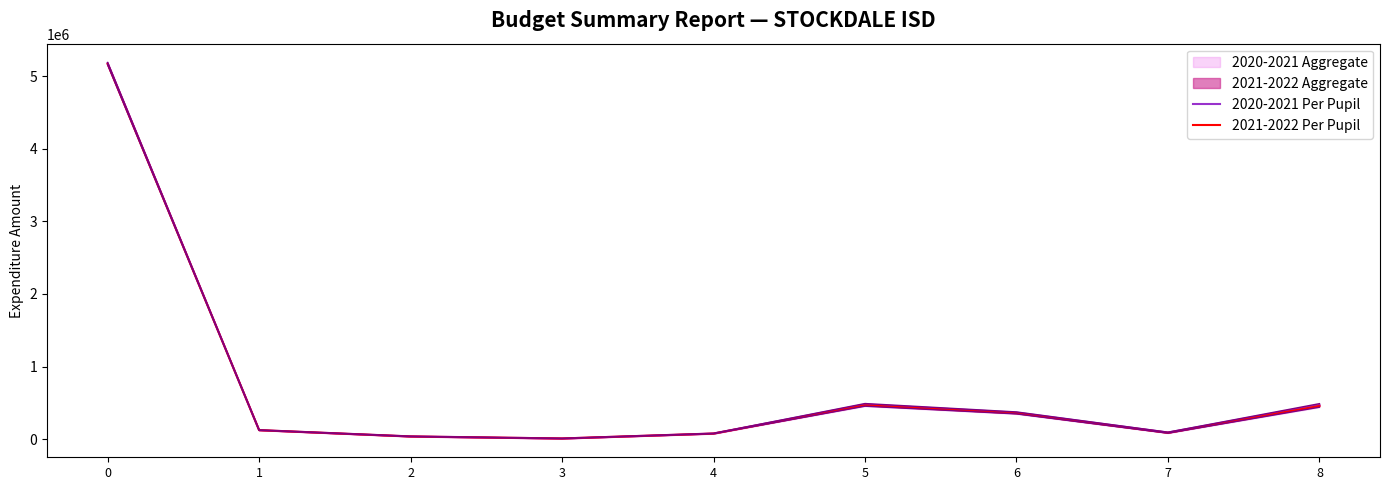

What is the total value across all series at 6?

723470.0